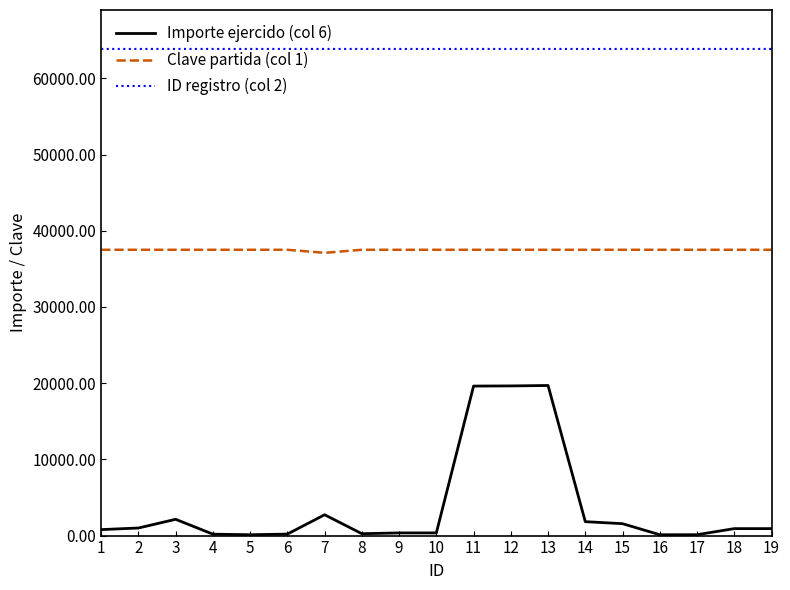

Which series has the widest spread of values?

Importe ejercido (col 6)